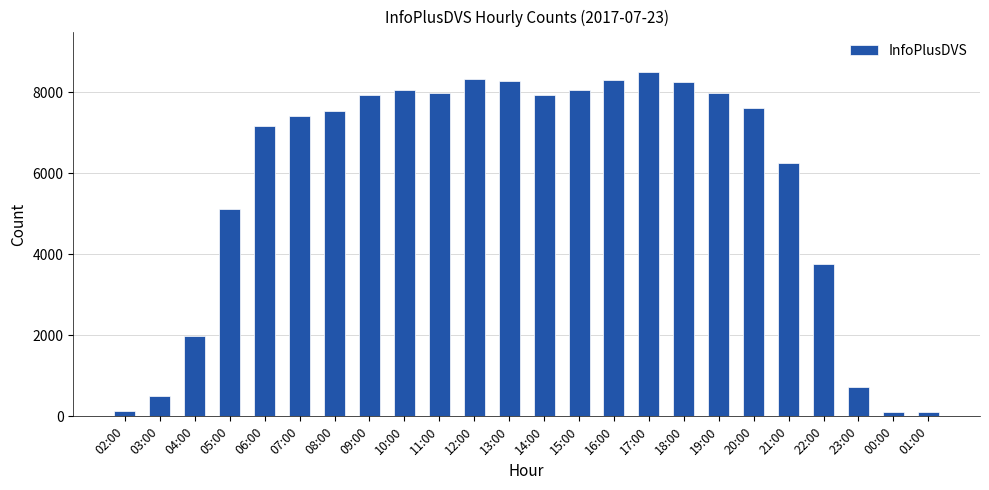

What is the maximum value shown in the chart?

8501